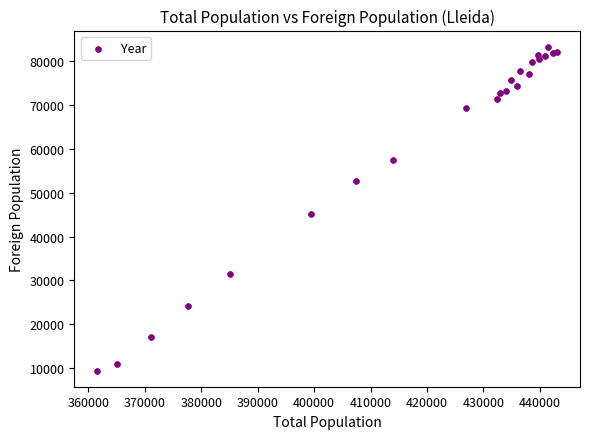

What Y value in the scatter plot is closest to 46373?

45144